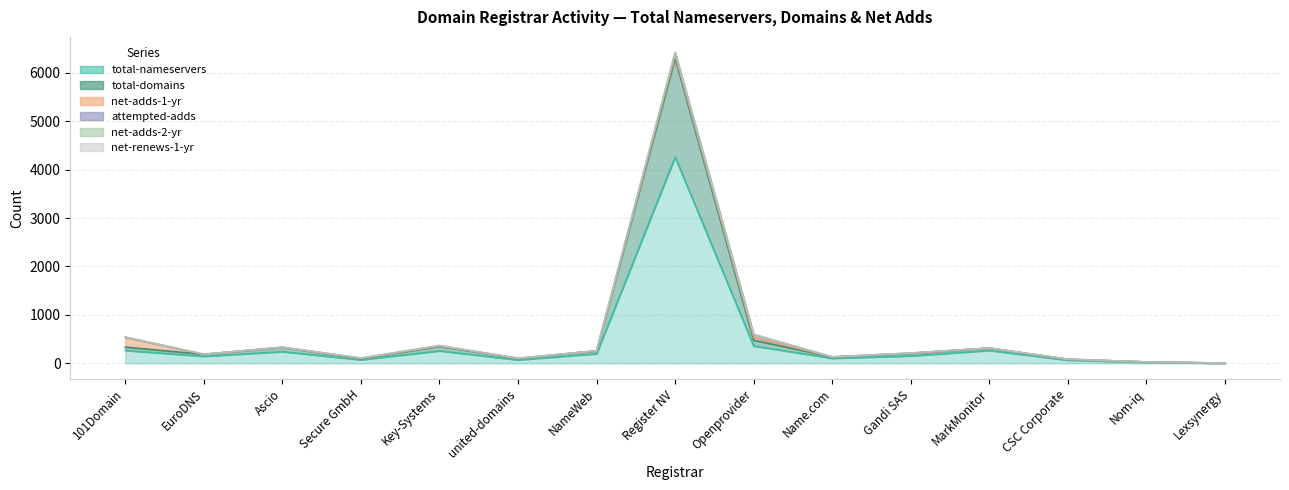

What is the label of the 6th point from the left?

united-domains